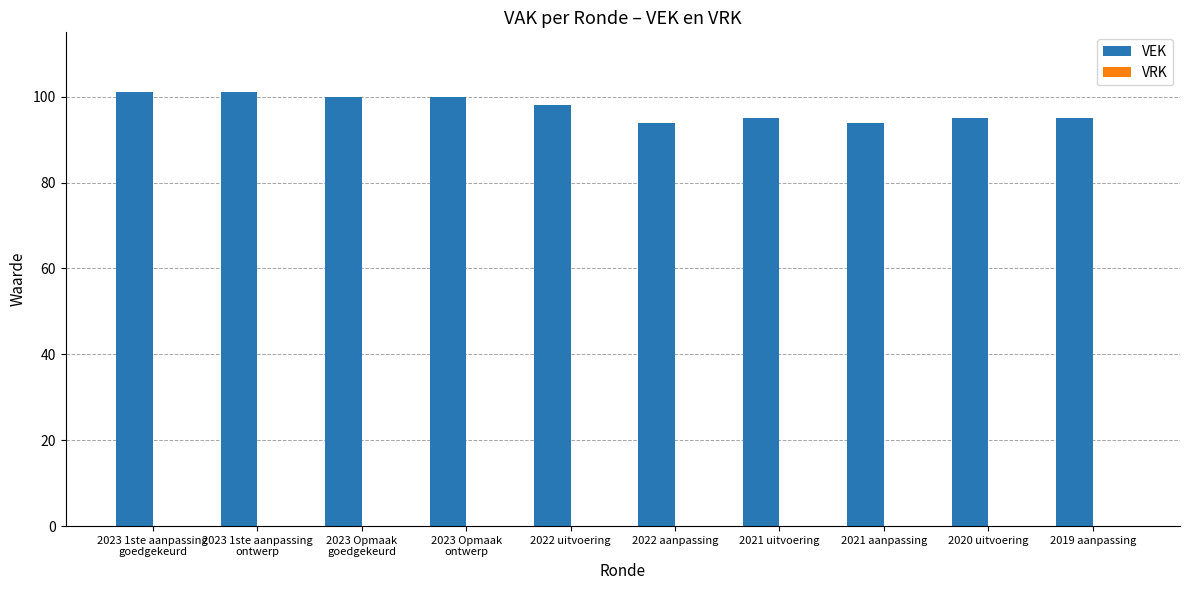

What is the label of the 5th bar from the left?

2022 uitvoering